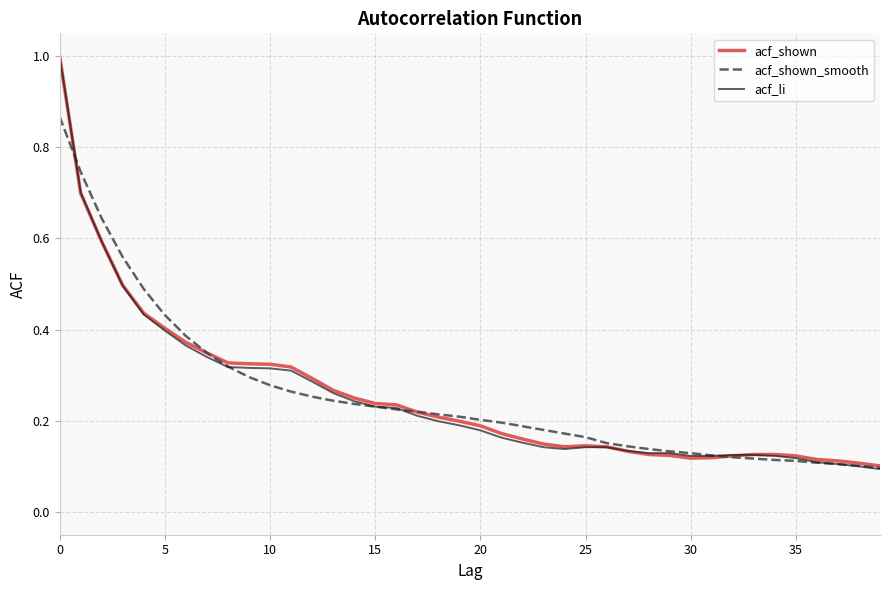

What is the maximum value for acf_shown?

1.0